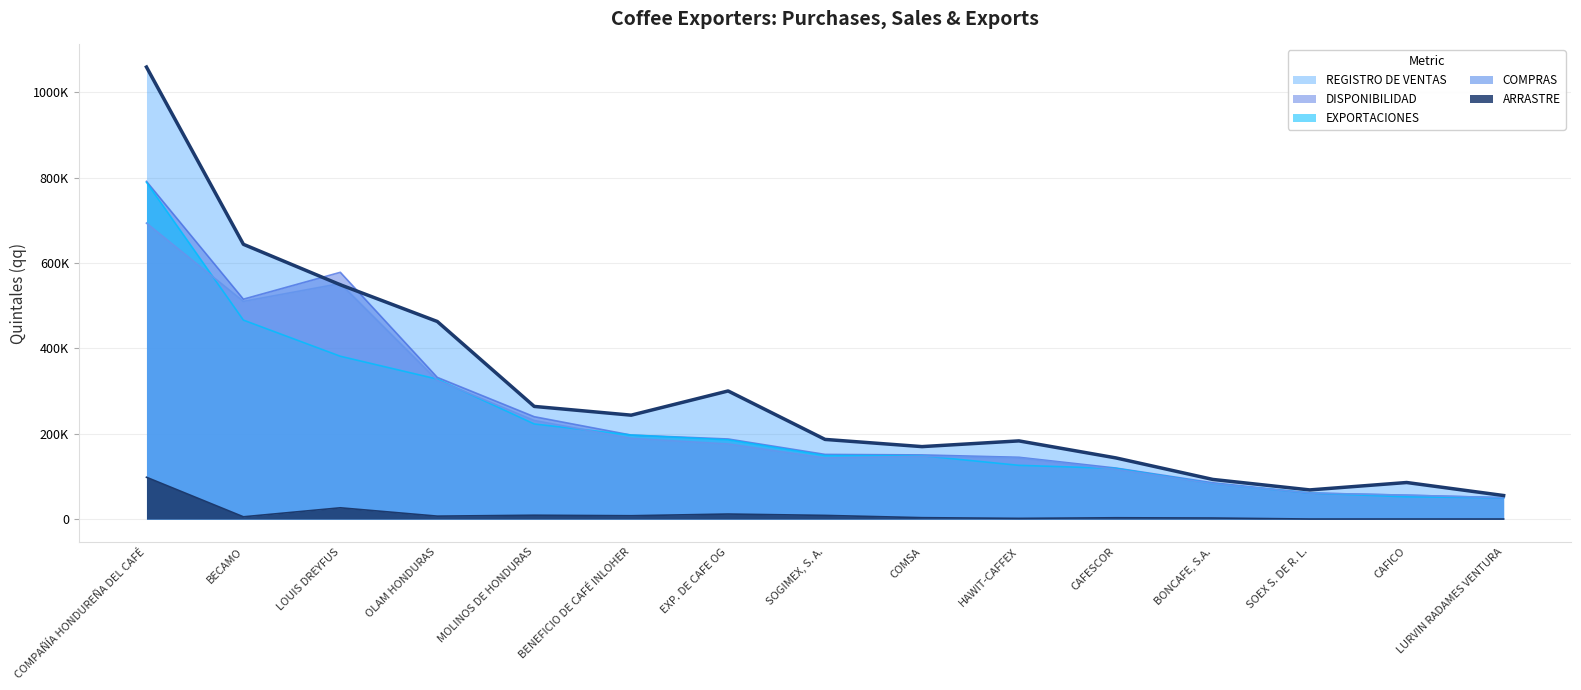

What is the ratio of the value at BONCAFE, S.A. to the value at COMPAÑÍA HONDUREÑA DEL CAFÉ?

0.1